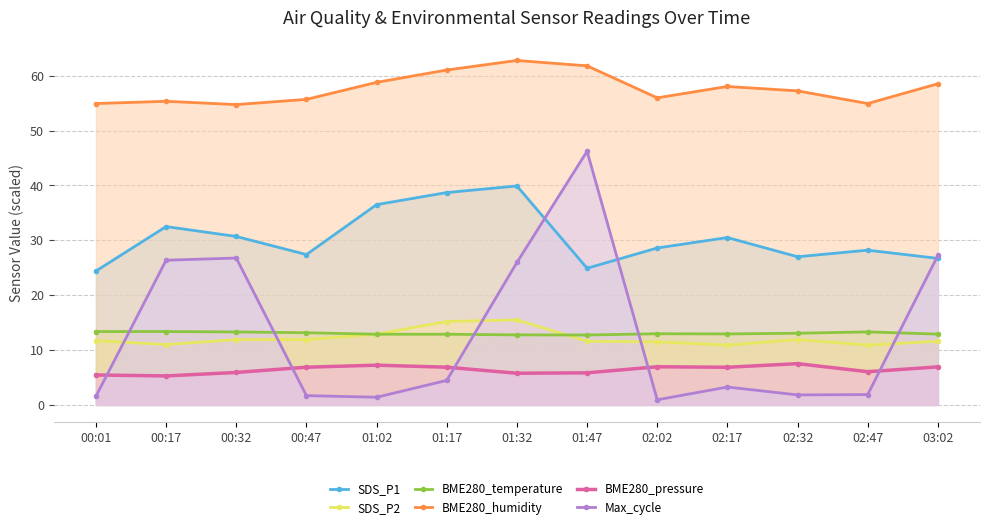

What is the difference between the SDS_P1 values at 03:02 and 01:17?

12.0